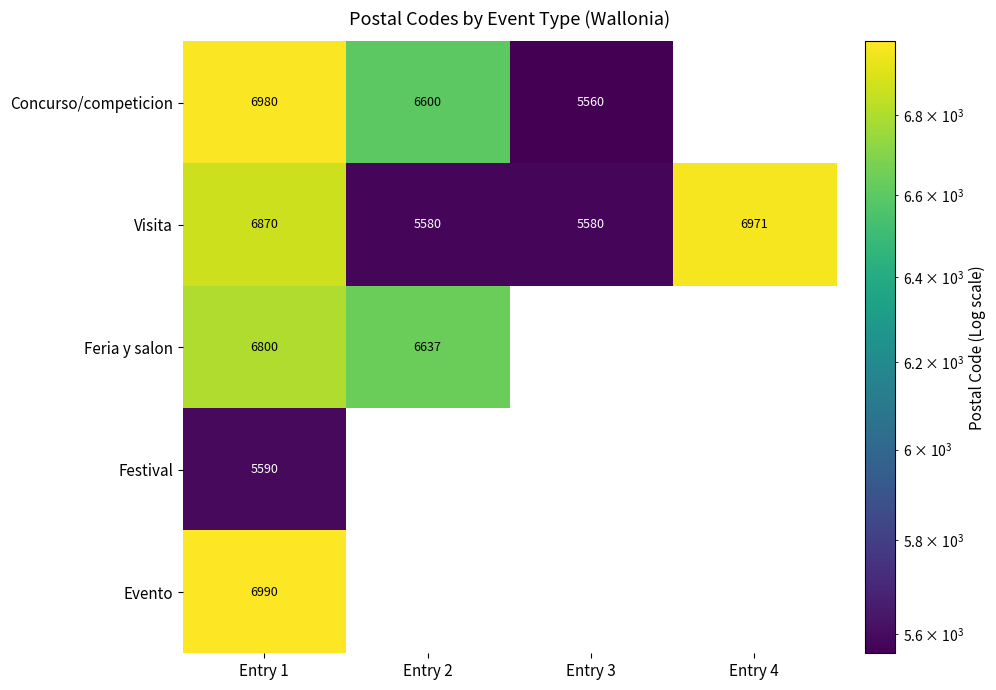

At how many categories does at least one series exceed 6773?

2